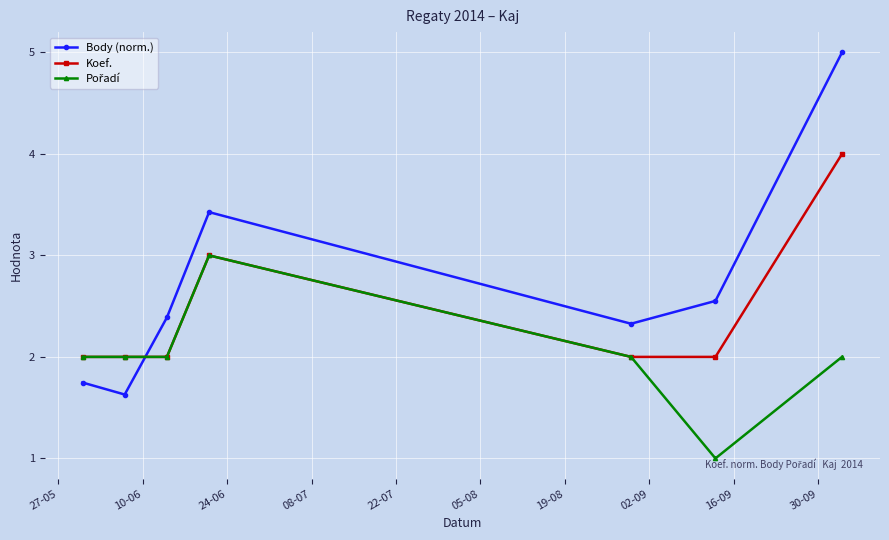

Which series has the largest total across all categories?

Body (norm.)